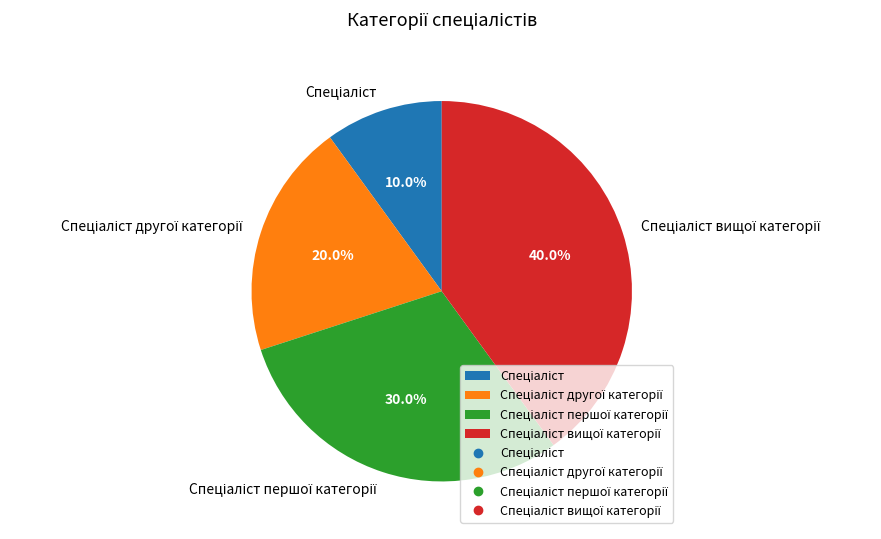

Does any single category account for the majority?

No